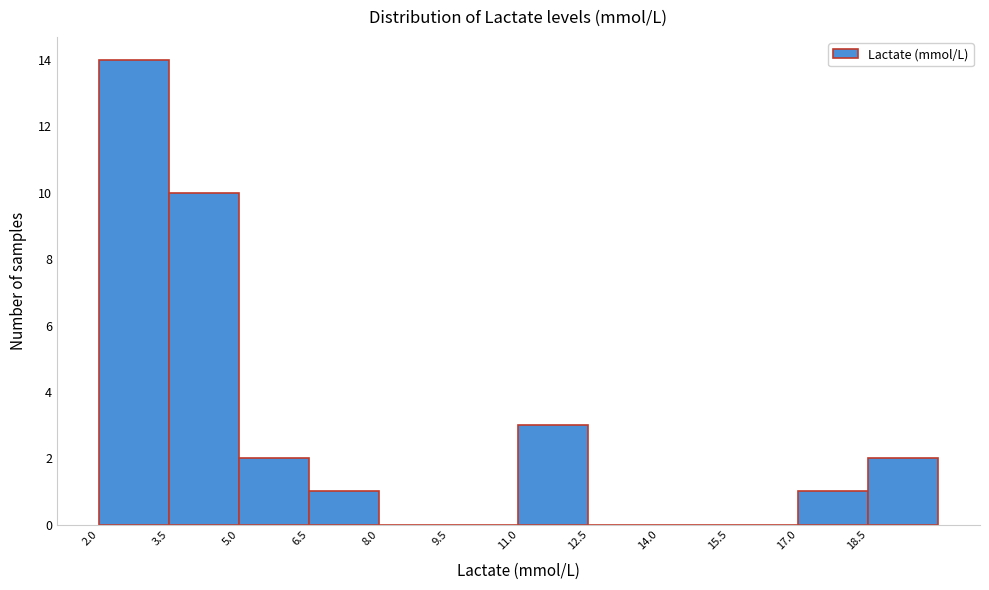

Reading left to right, transcribe this chart: for each bar, give the range it covers on the x-axis and its height. Neither the bar edges nor the heights are printed on the chart, so give them approximately, as read against the axes.

2.0 to 3.5: 14
3.5 to 5.0: 10
5.0 to 6.5: 2
6.5 to 8.0: 1
8.0 to 9.5: 0
9.5 to 11.0: 0
11.0 to 12.5: 3
12.5 to 14.0: 0
14.0 to 15.5: 0
15.5 to 17.0: 0
17.0 to 18.5: 1
18.5 to 20.0: 2